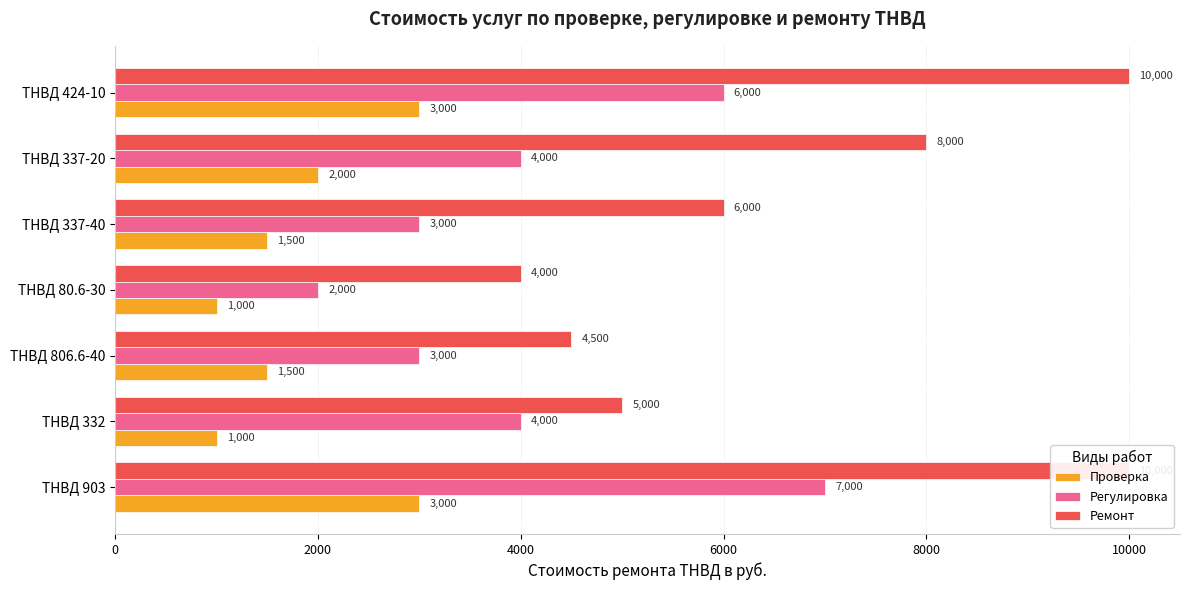

What is the lowest value of the Ремонт series?

4000